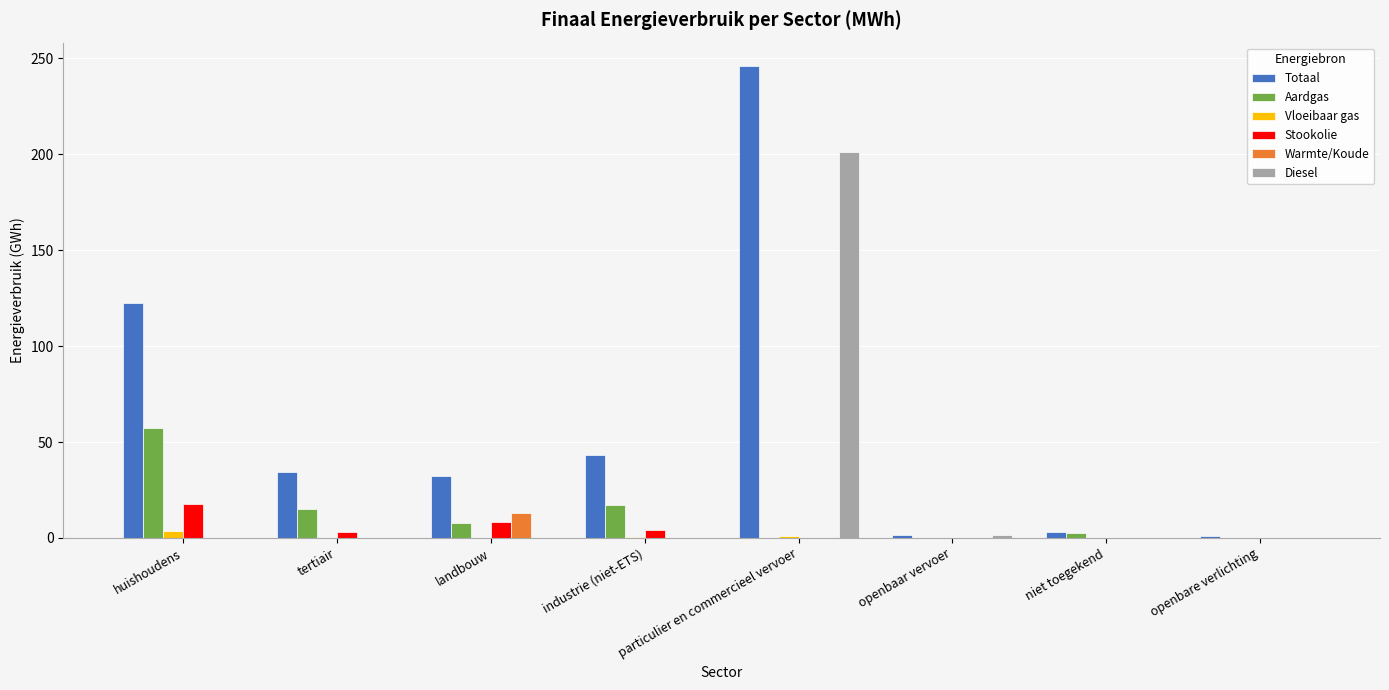

The value of Stookolie at niet toegekend is -11.6. True or false?

False